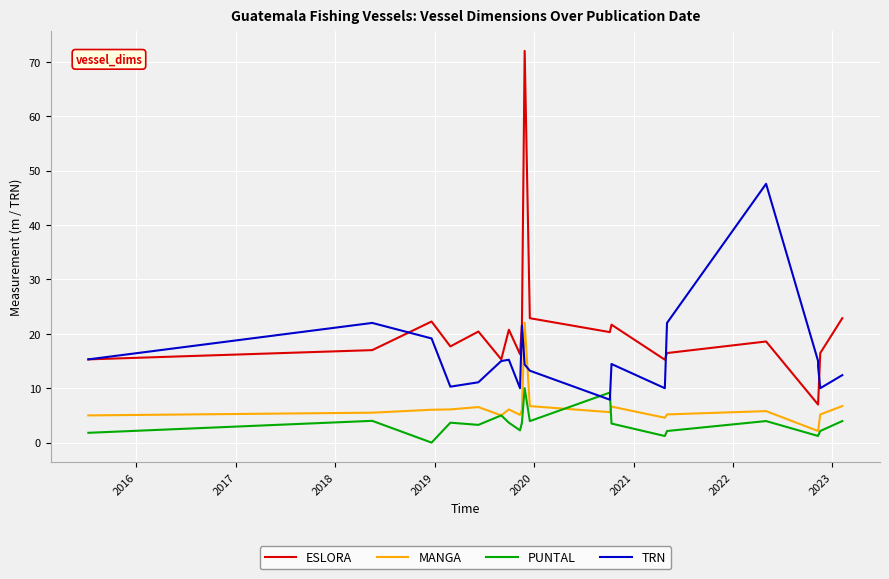

True or false: PUNTAL has more than 1 interior local peaks.

True